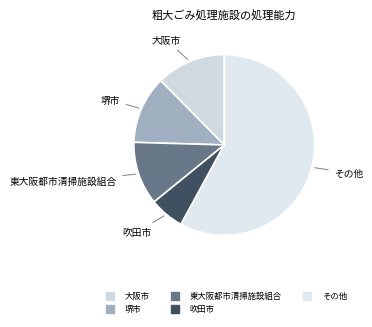

Count the number of slices in the pie.

5